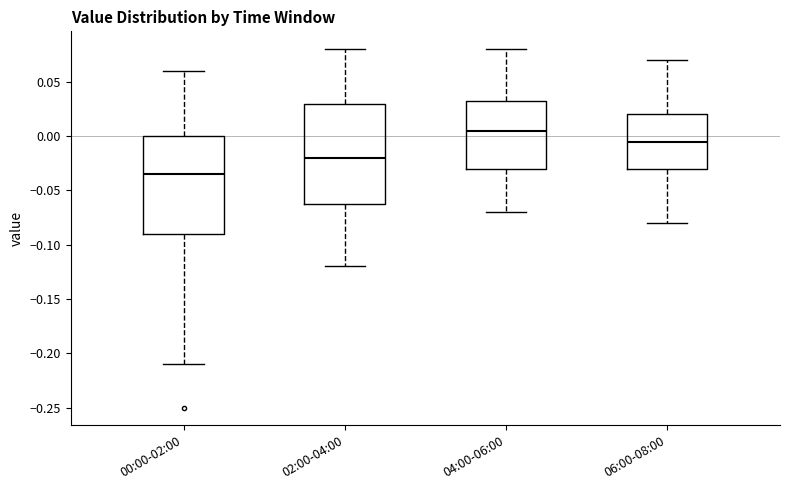

Where is the lower edge of the box for 04:00-06:00 on the y-axis? The values are not printed on the chart, so give them approximately, as read against the axis.

-0.030